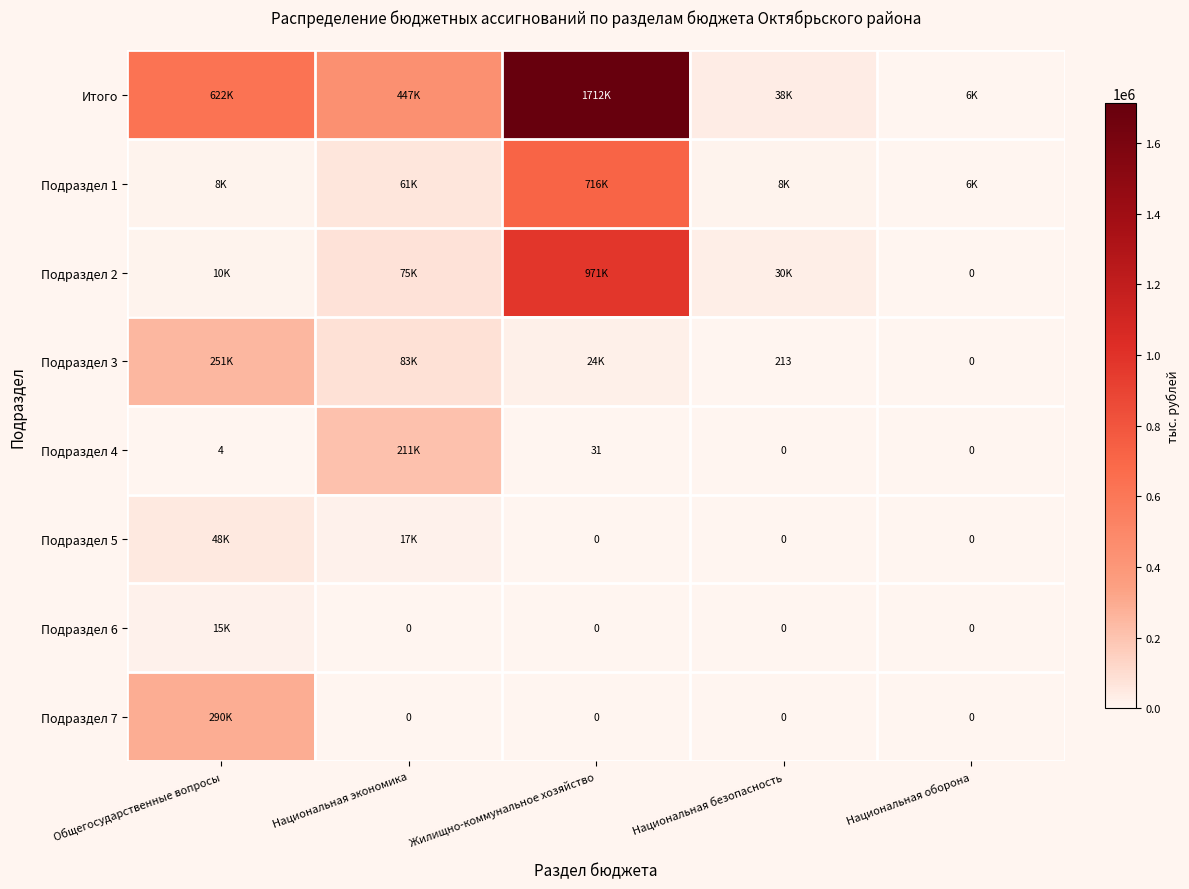

The value of Подраздел 4 at Общегосударственные вопросы is 4.0. True or false?

True